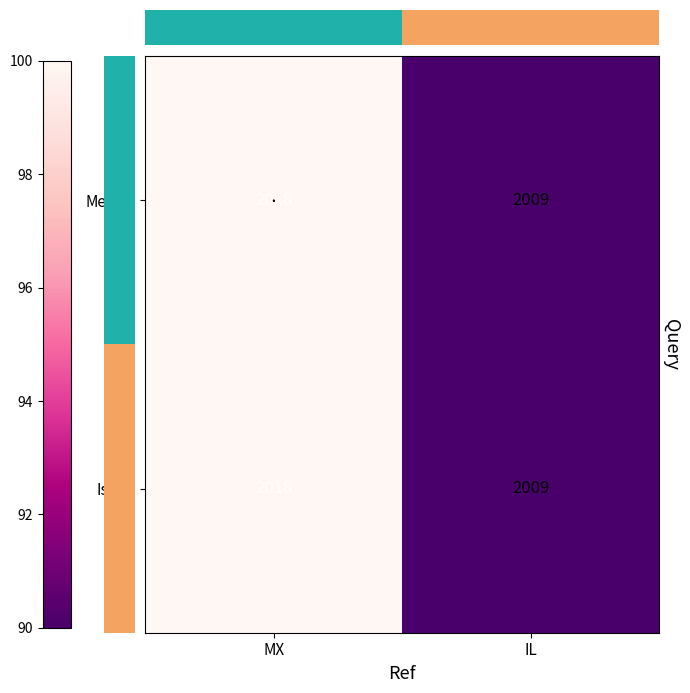

List the labels in order of Israel value, smallest first.

IL, MX